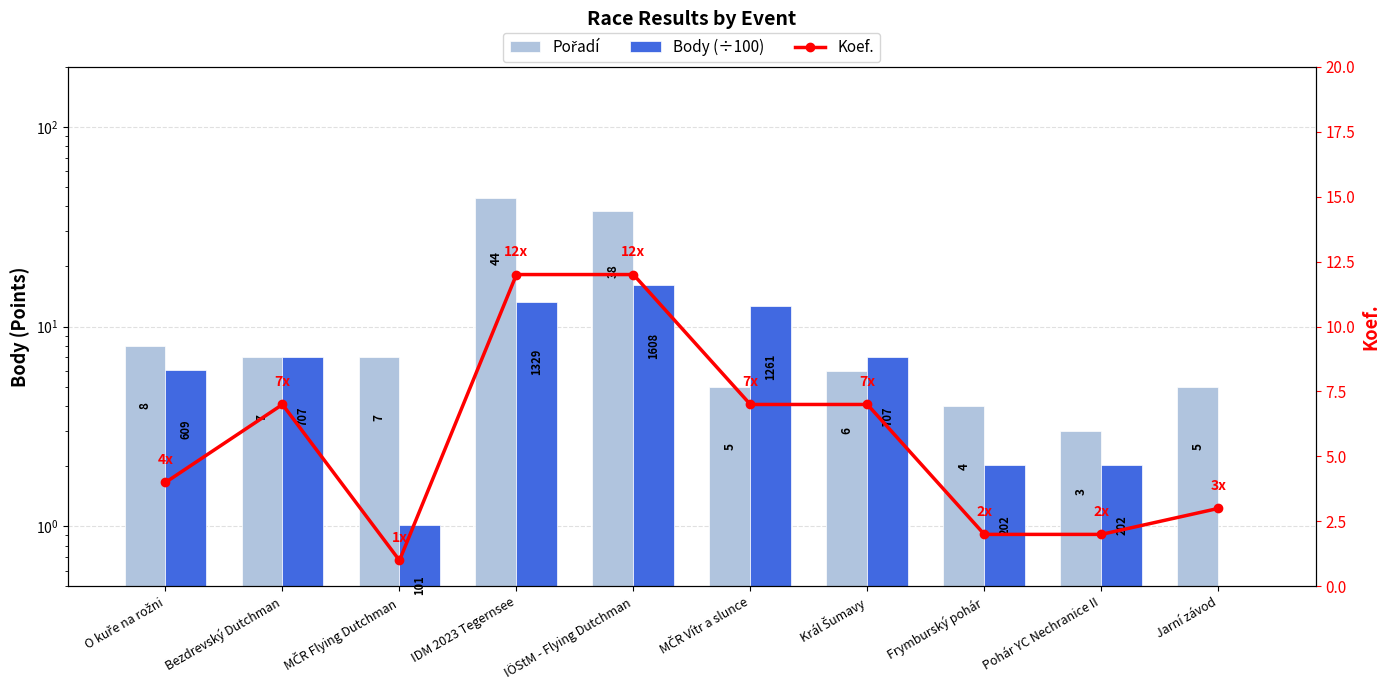

What is the difference between the maximum and minimum values in the Body (÷100) series?

16.1